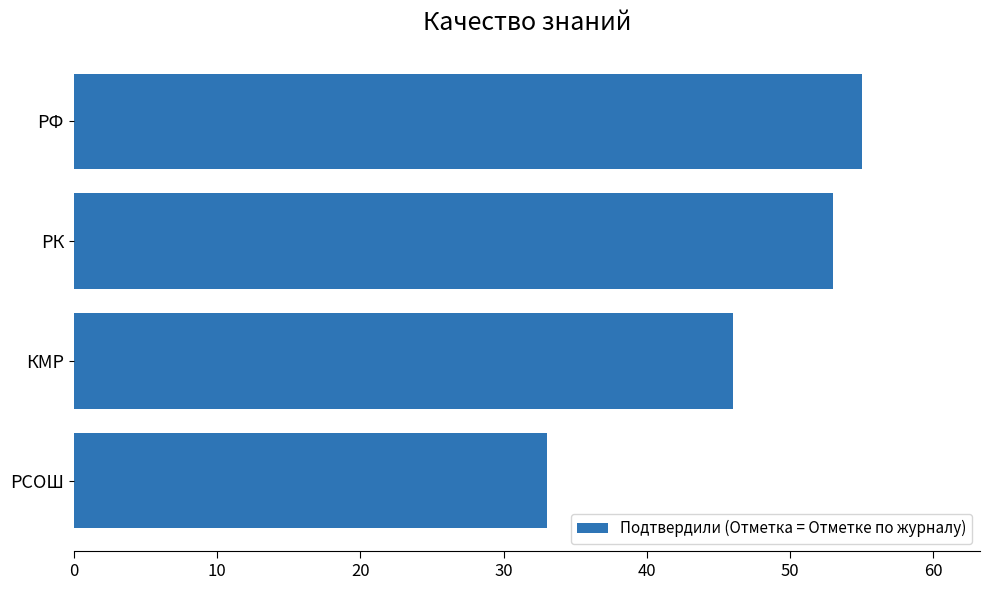

List the labels in order of value, smallest first.

РСОШ, КМР, РК, РФ